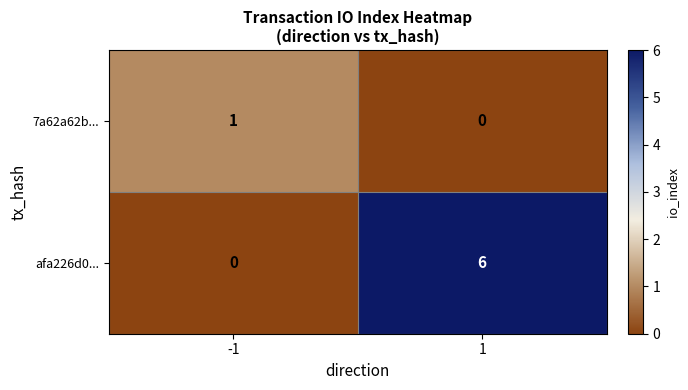

The value of 7a62a62b... at -1 is 0. True or false?

False